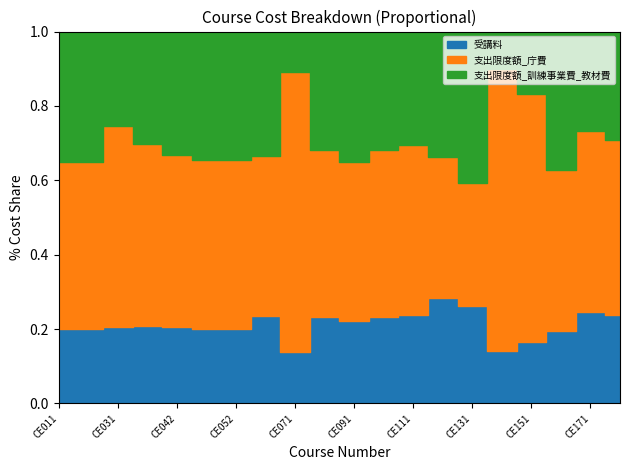

How many lines are shown in the chart?

3